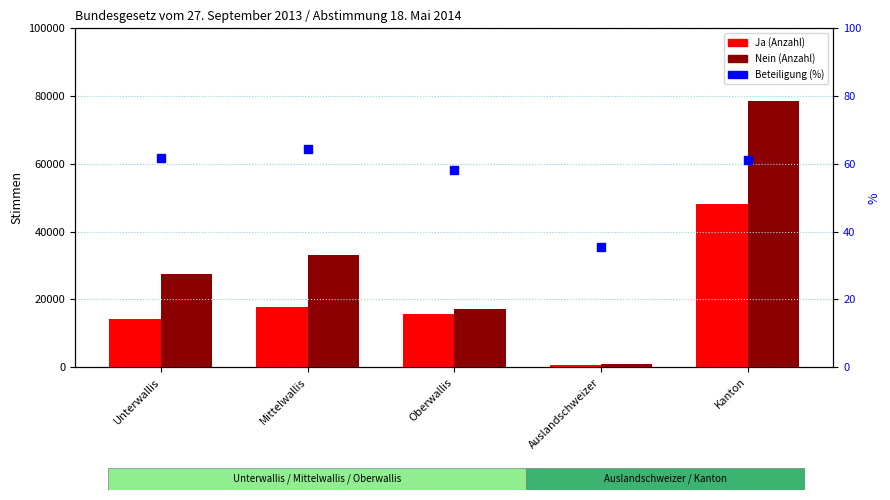

Which series has the widest spread of Y values?

Nein